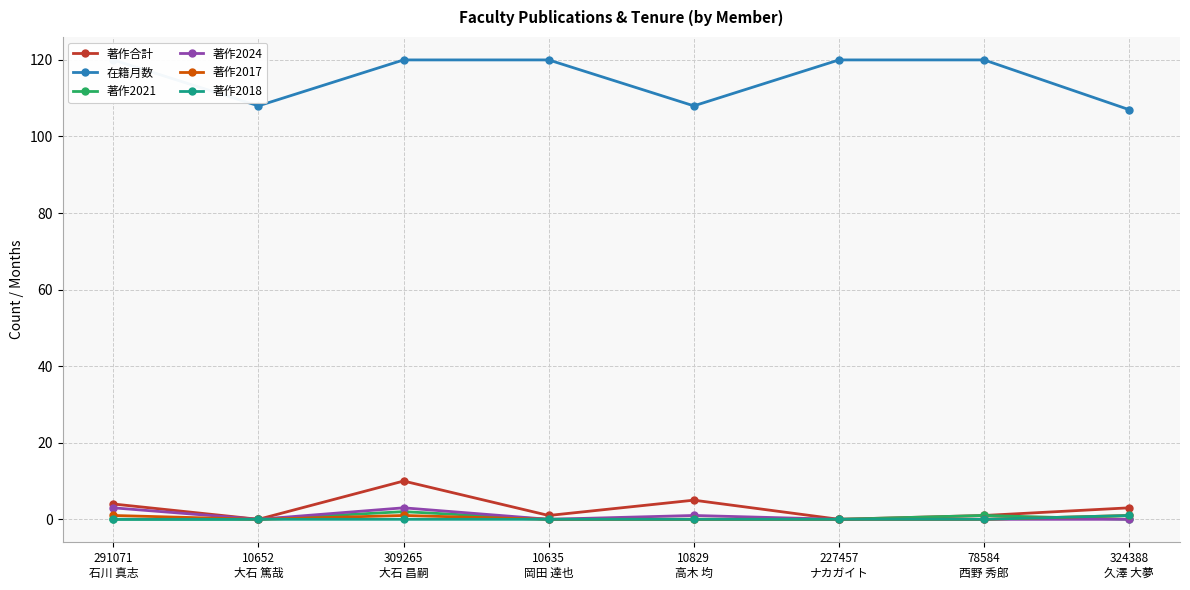

Is the value of 著作2018 at 291071
石川 真志 greater than the value of 著作合計 at 291071
石川 真志?

No